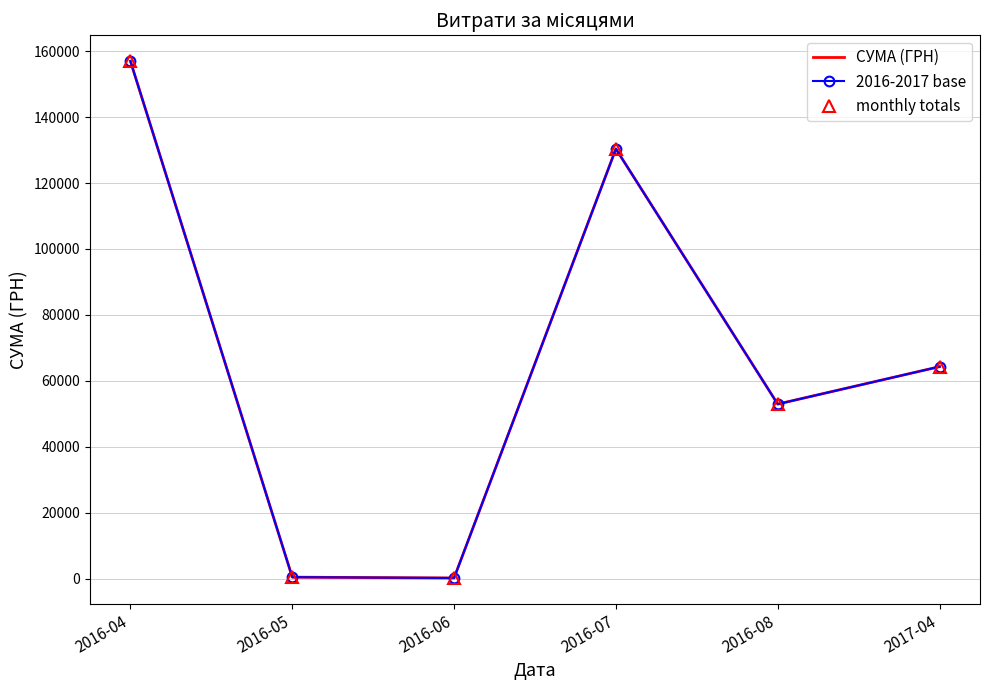

What is the difference between the second highest and minimum values in the СУМА (ГРН) series?

130203.7